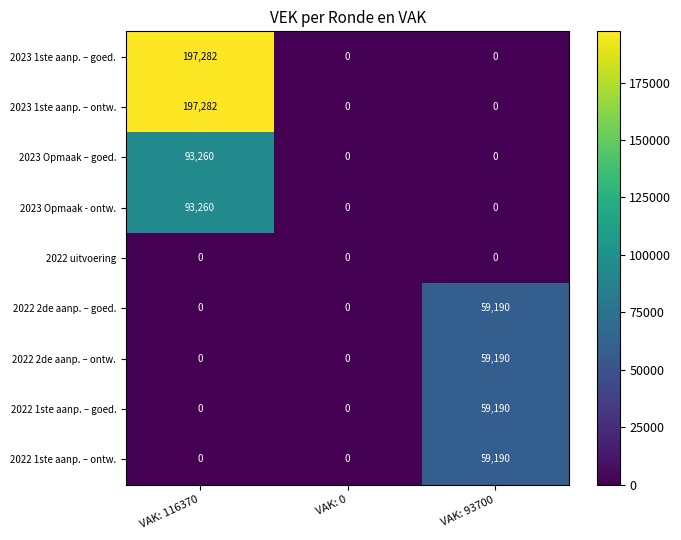

What is the highest value of the 2022 1ste aanp. – goed. series?

59190